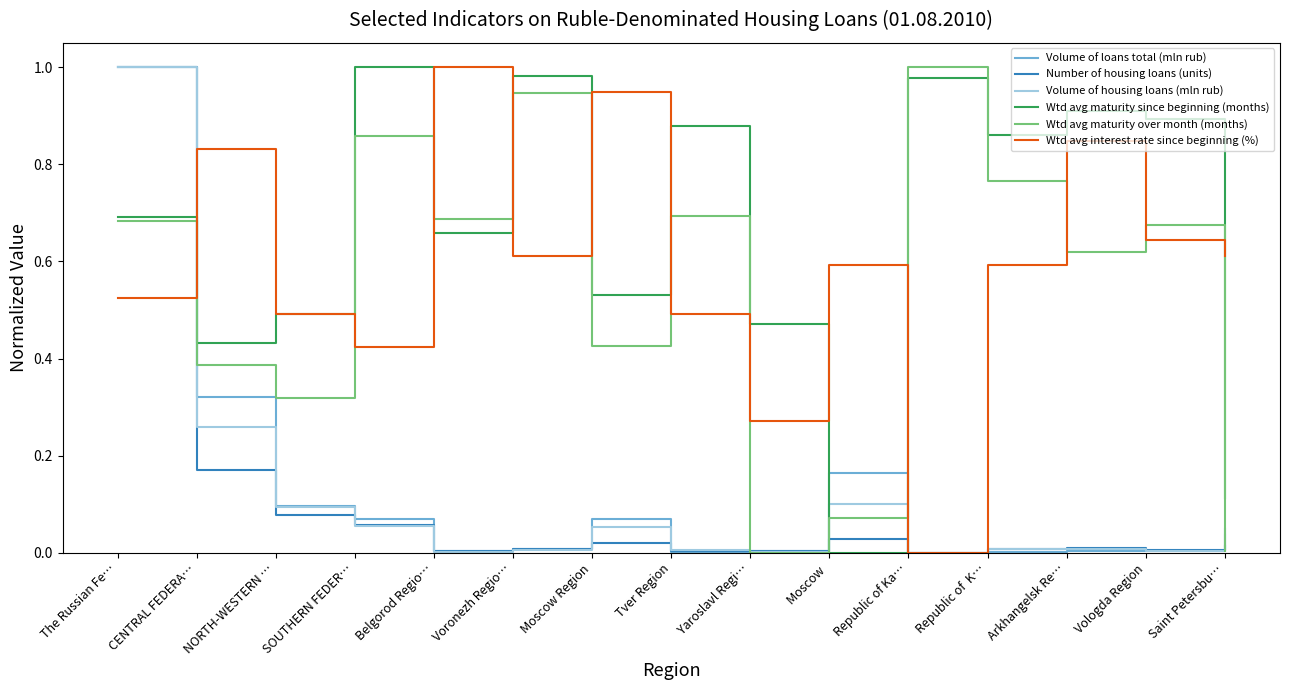

Which series has the largest total across all categories?

Wtd avg maturity since beginning (months)